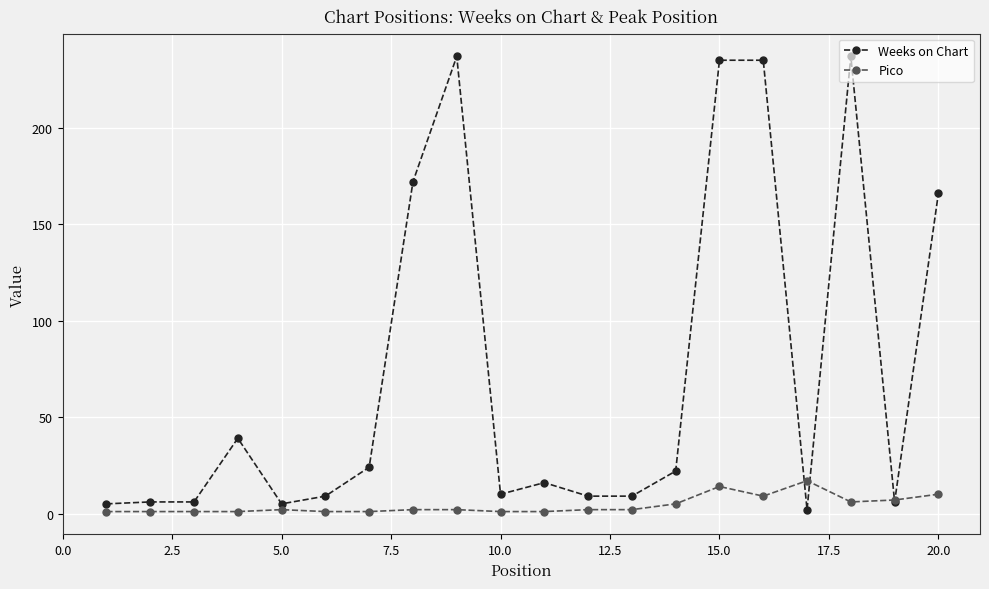

Rank the series by their maximum value, from lowest to highest.

Pico, Weeks on Chart